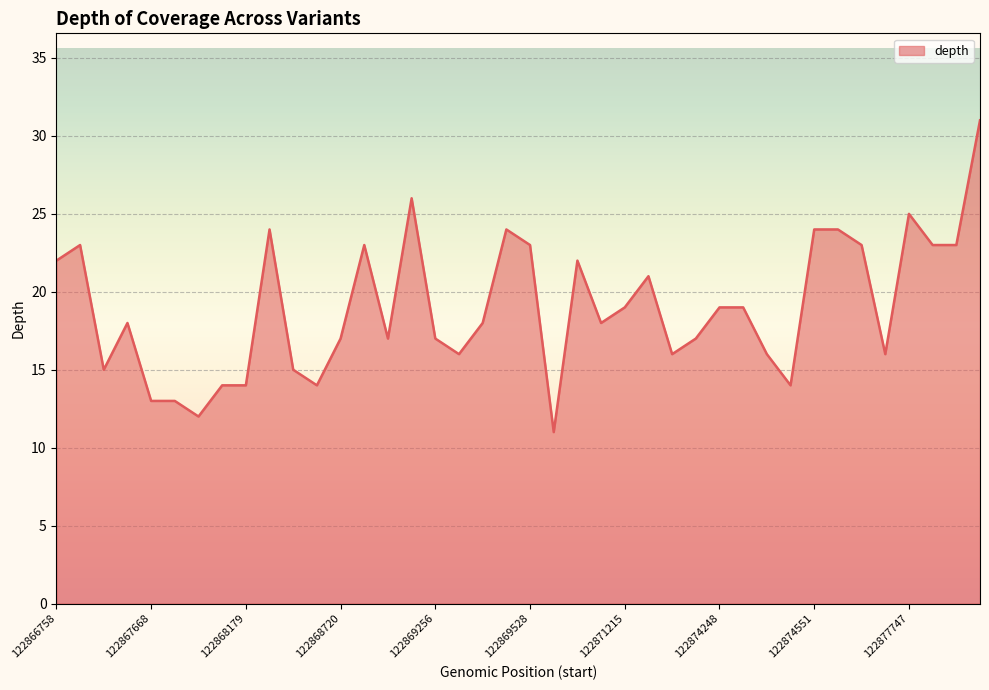

What is the minimum value shown in the chart?

11